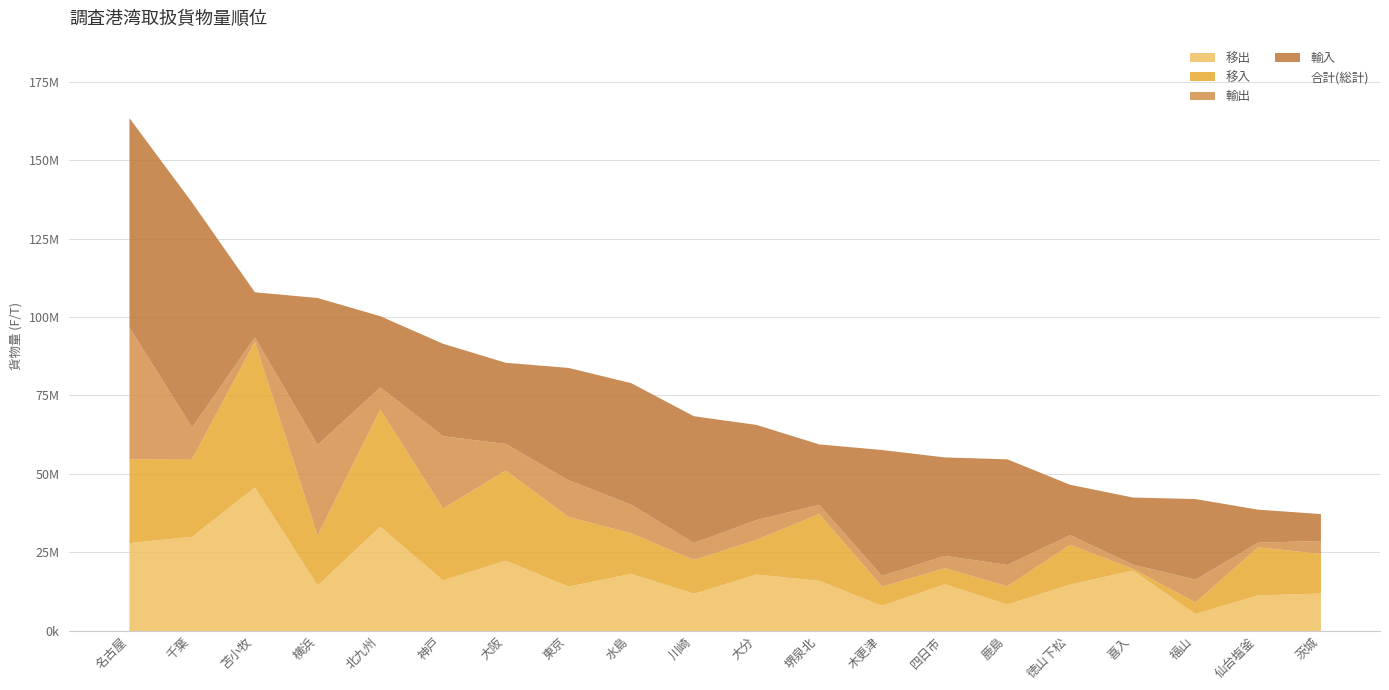

At which category does the chart reach its minimum across all series?

喜入